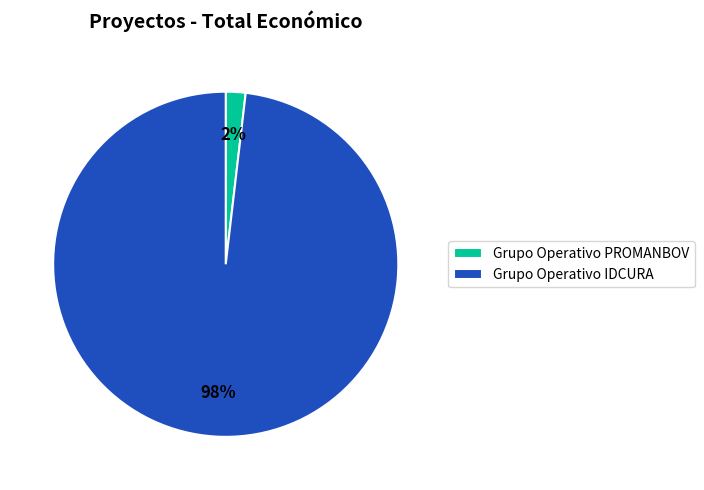

To the nearest percent, what percentage of the pie is Grupo Operativo PROMANBOV?

2%